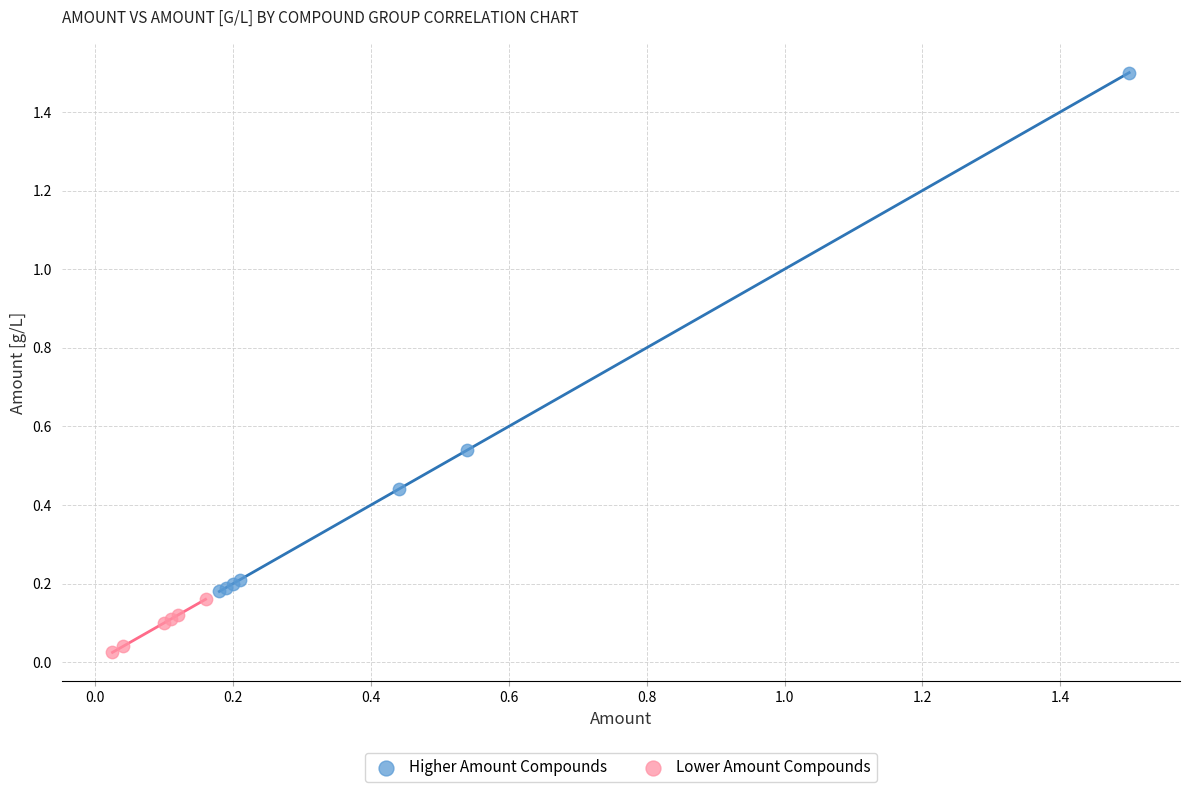

What are all the series names shown in the legend?

Higher Amount Compounds, Lower Amount Compounds